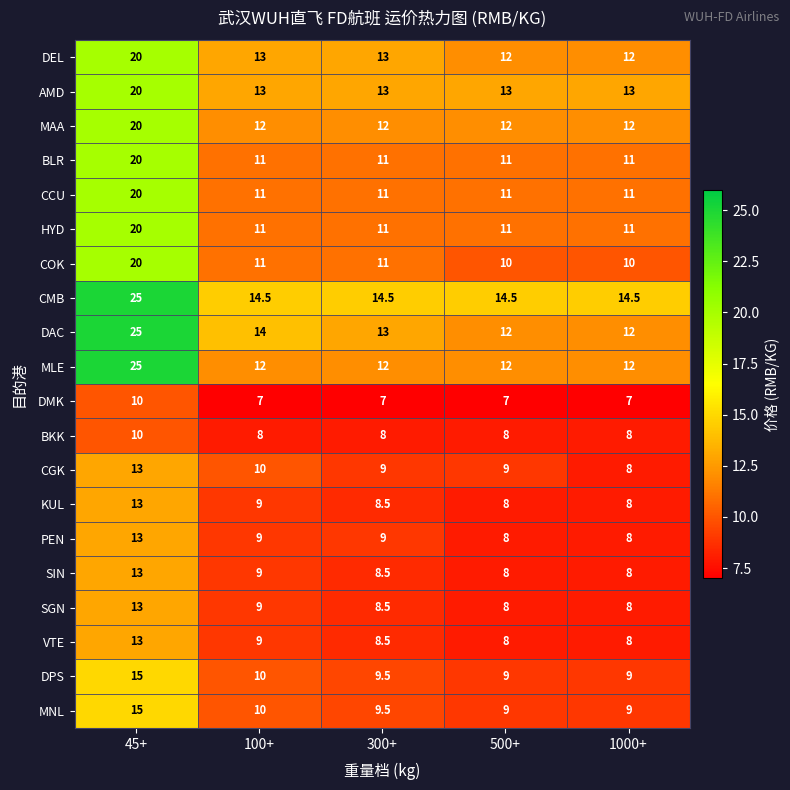

How many distinct data groups are displayed?

20